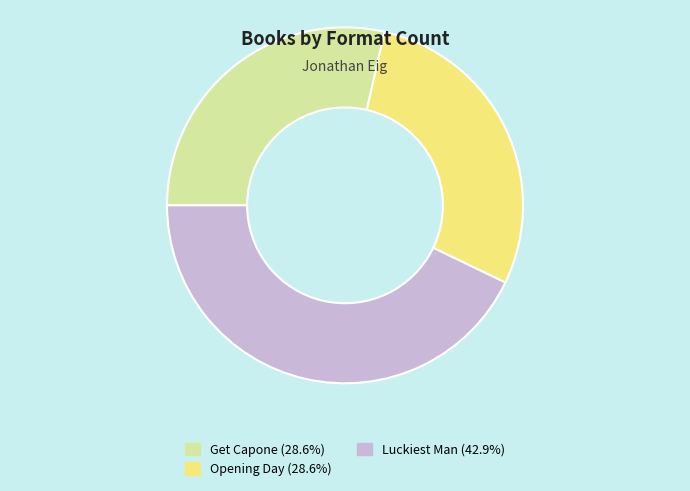

Is Luckiest Man the majority of the pie?

No